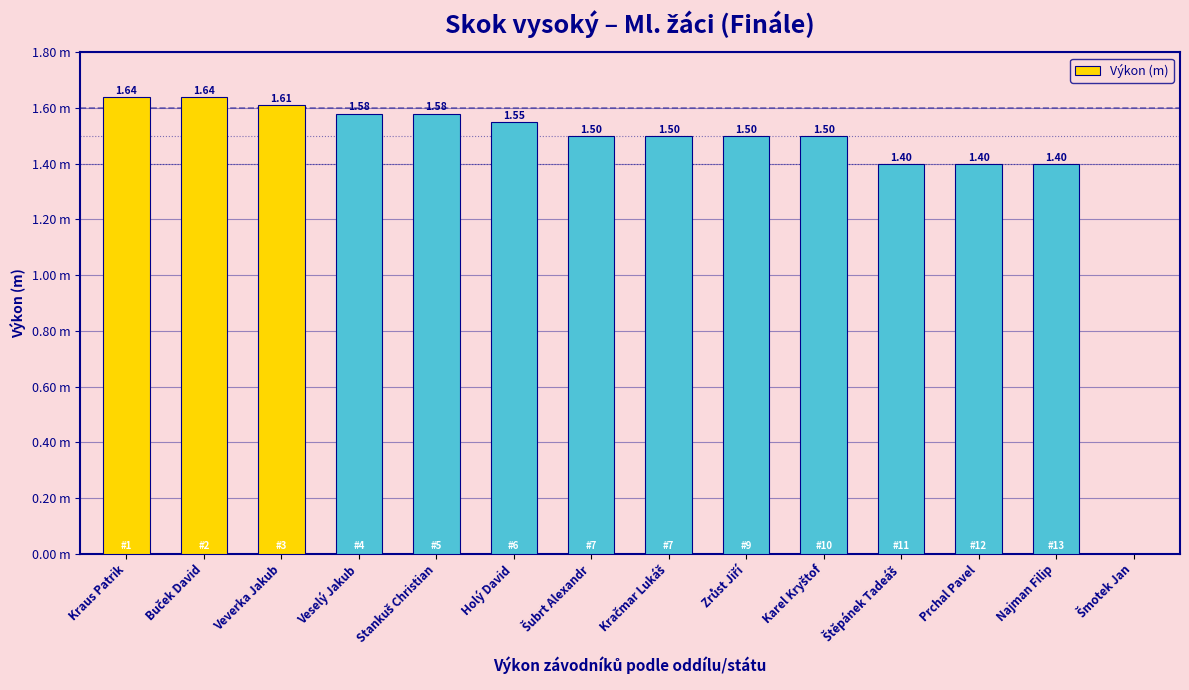

What is the average value?

1.4